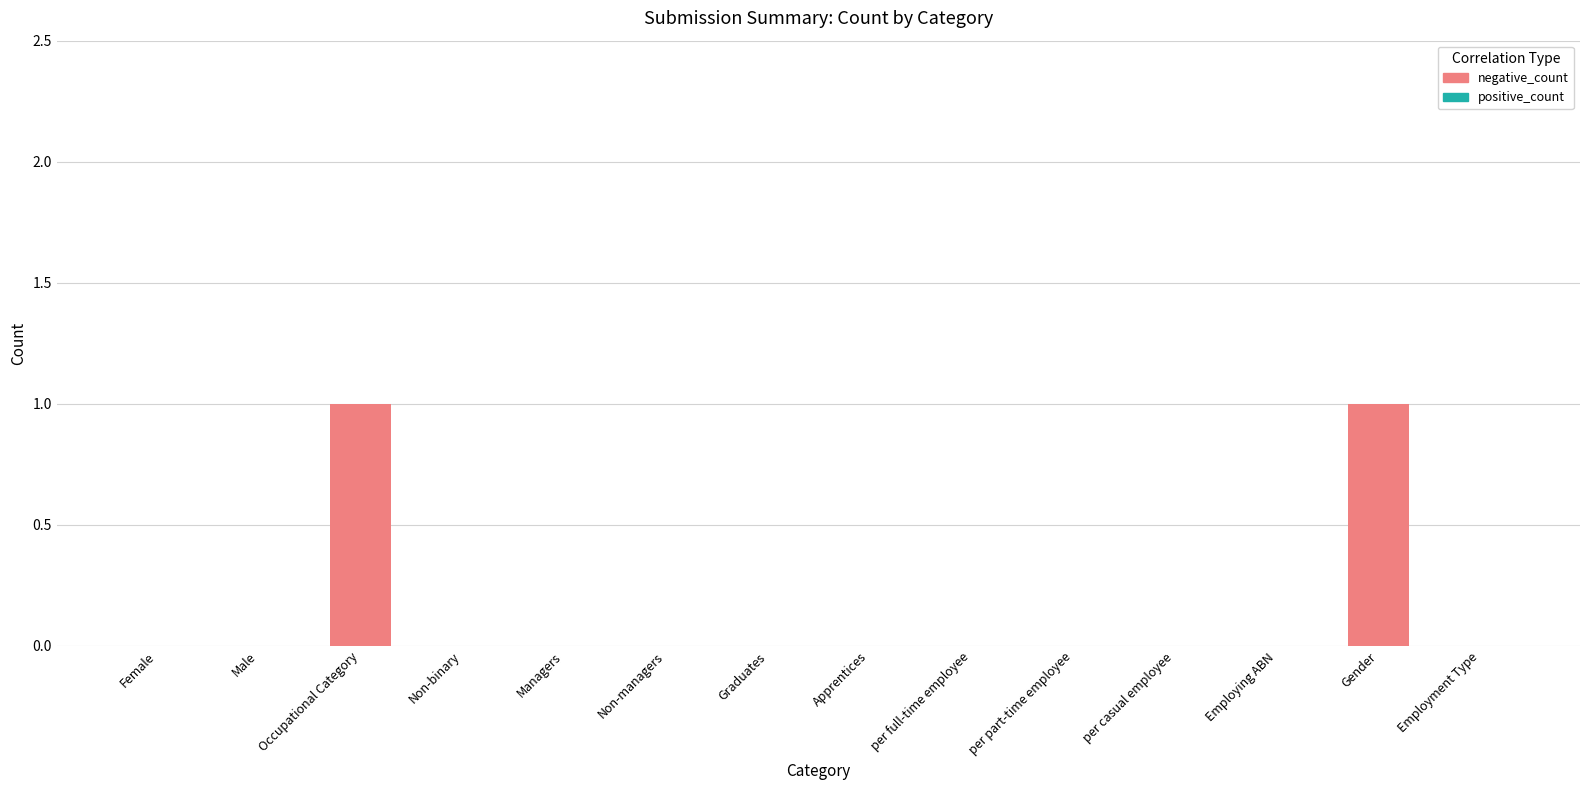

Count the number of data series in this chart.

1